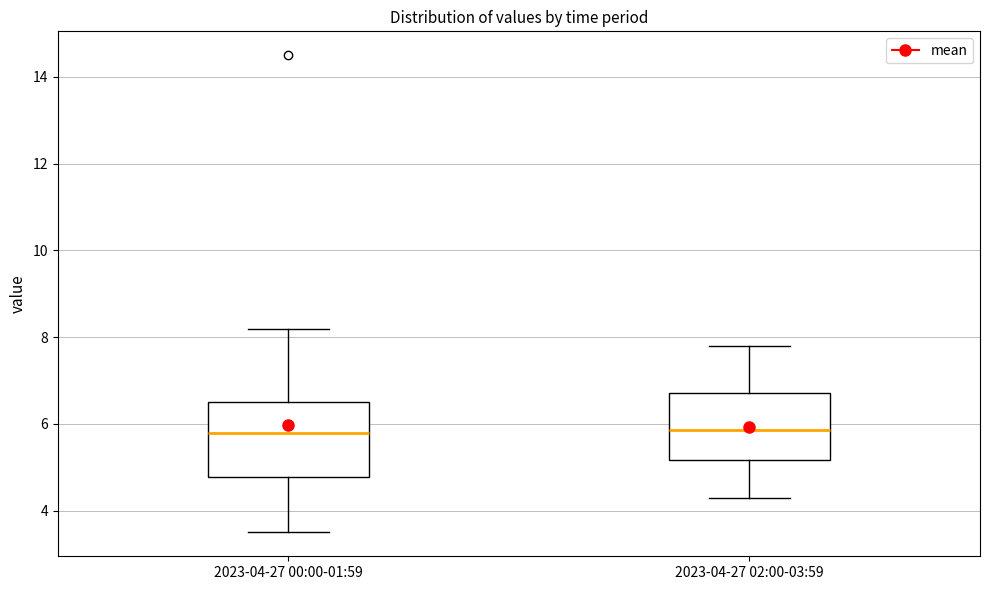

Where is the upper edge of the box for 2023-04-27 02:00-03:59 on the y-axis? The values are not printed on the chart, so give them approximately, as read against the axis.

6.8